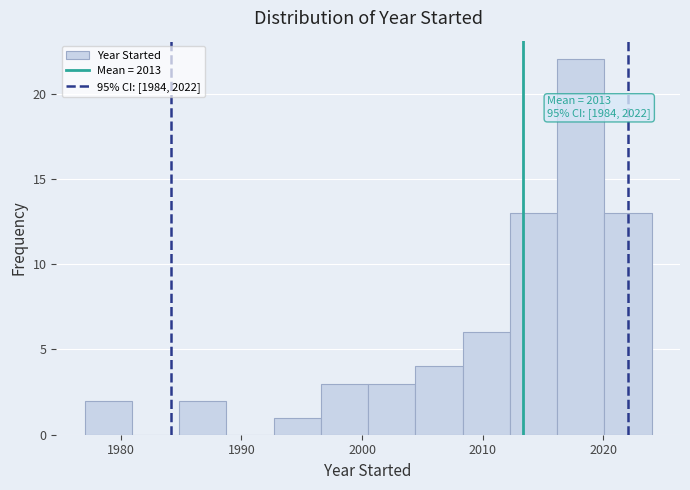

Read against the x-axis, roughly where is the centre of the tallest bar?

2018